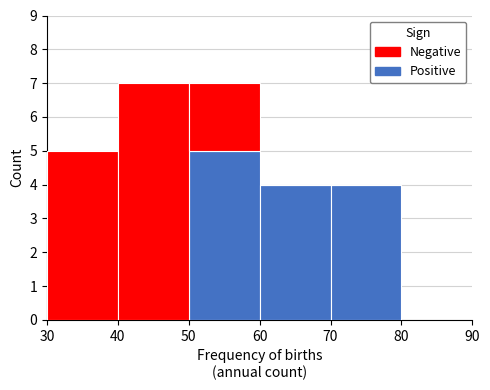

Reading left to right, list every stacked bar in this chart as the range it spans on the x-axis followed by its total height. The values are not printed on the chart, so give them approximately, as read against the axis.

30 to 40: 5
40 to 50: 7
50 to 60: 7
60 to 70: 4
70 to 80: 4
80 to 90: 0